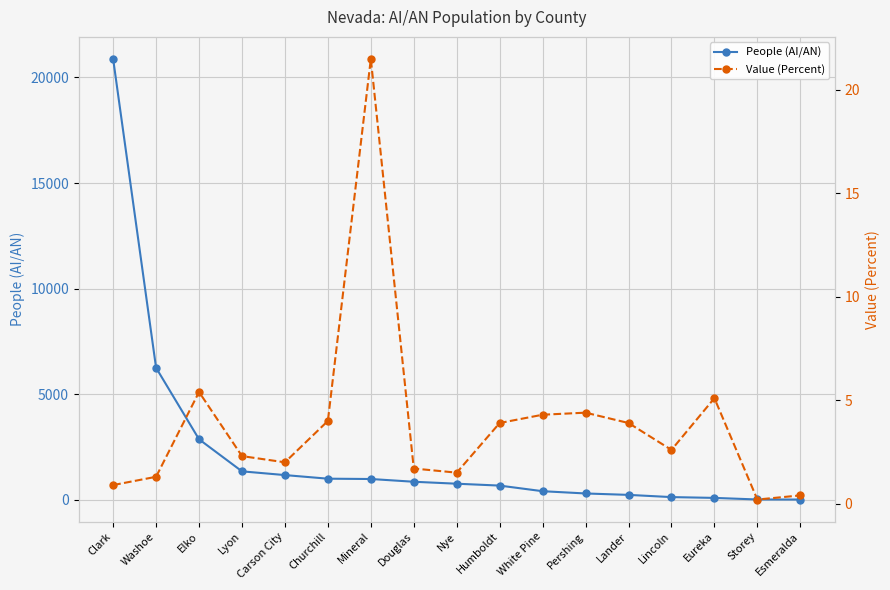

True or false: Value (Percent) has a value of 0.2 at Storey.

True